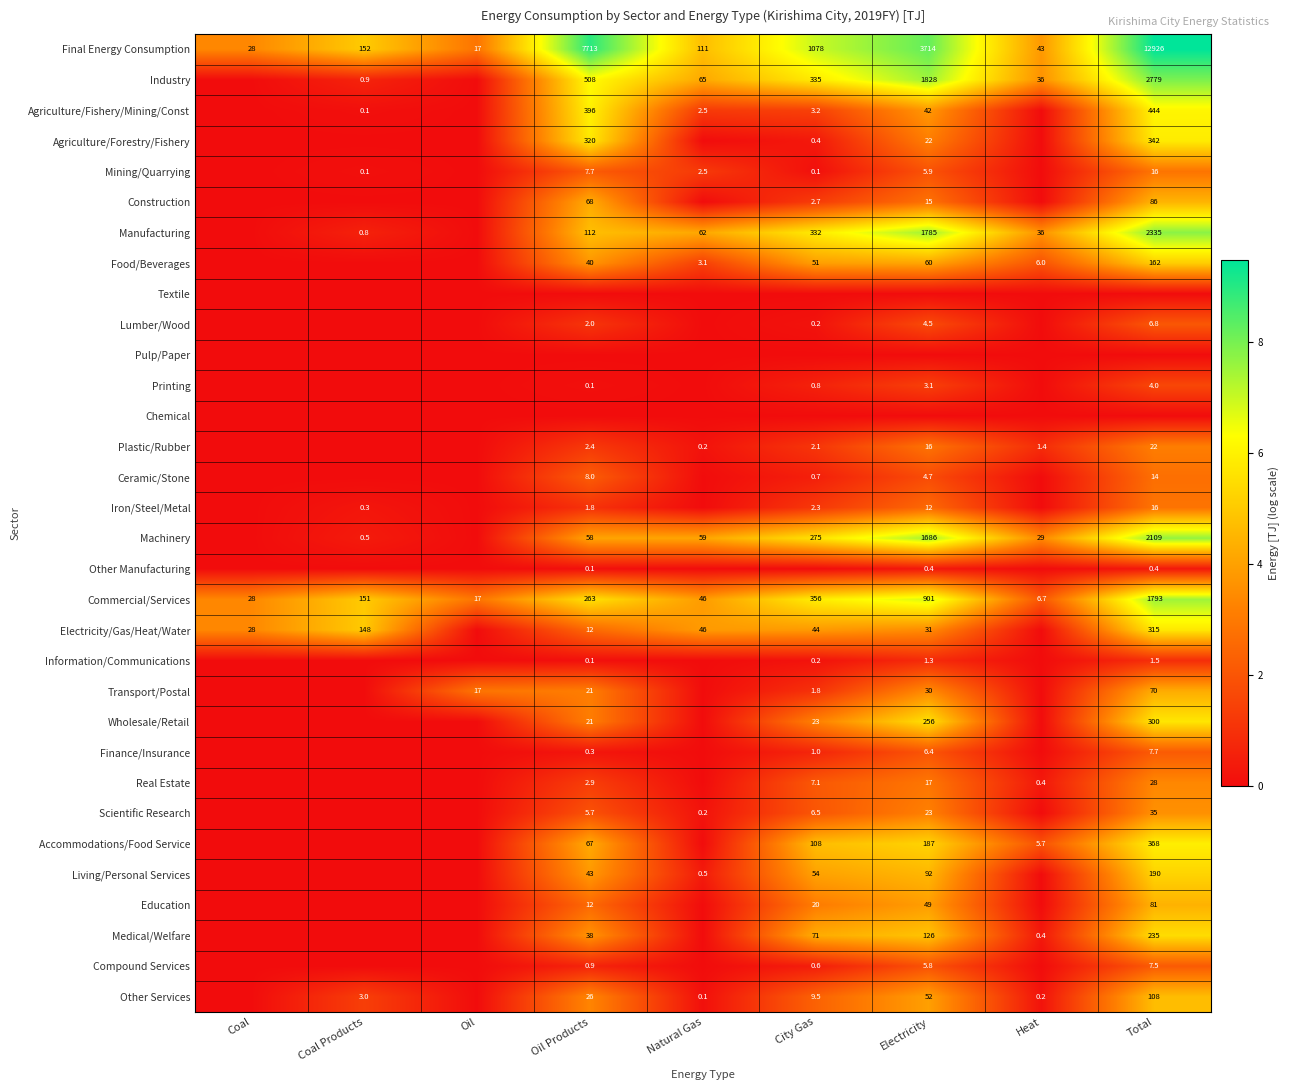

True or false: Agriculture/Fishery/Mining/Const has a value of 165.9 at Total.

False